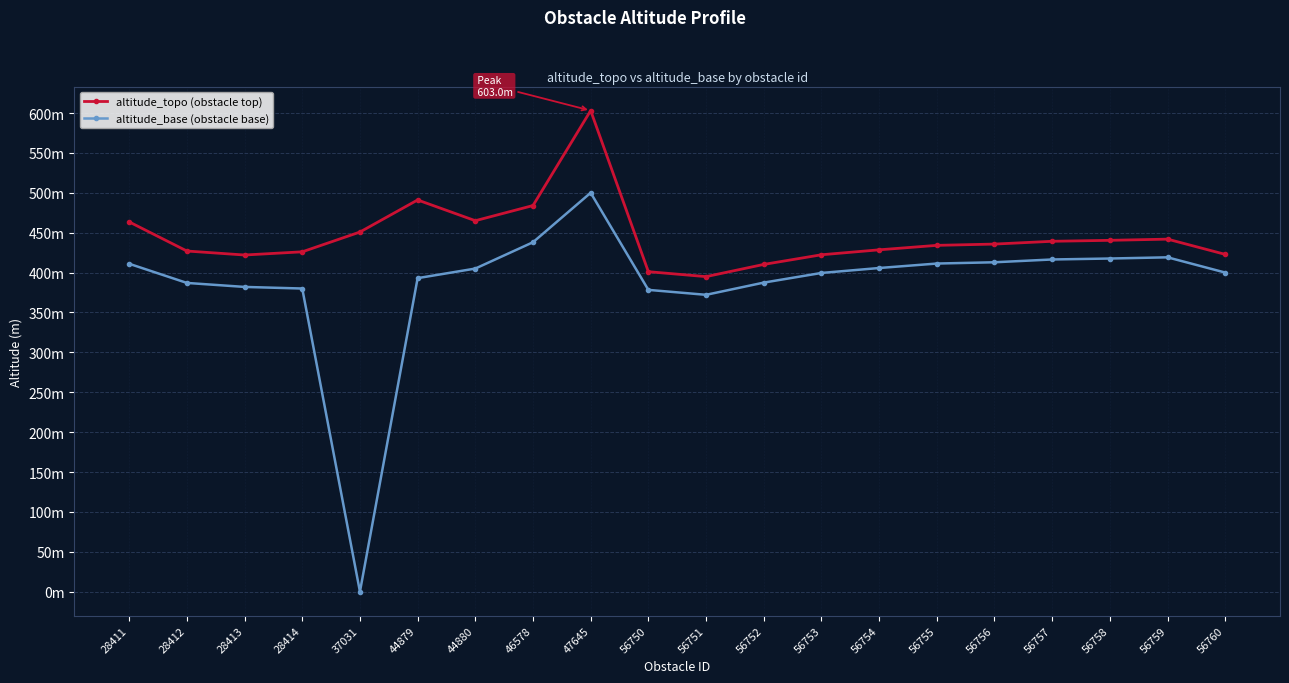

True or false: altitude_topo (obstacle top) and altitude_base (obstacle base) cross at least once.

False